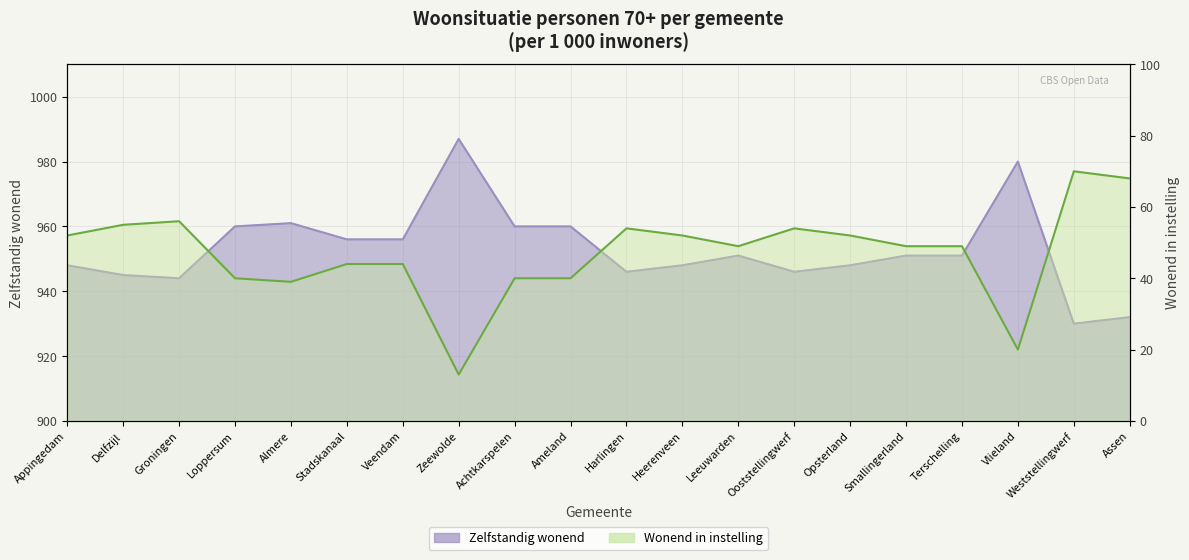

Reading left to right, extract all data points from this chart.

Zelfstandig wonend (per 1000): Appingedam=948	Delfzijl=945	Groningen=944	Loppersum=960	Almere=961	Stadskanaal=956	Veendam=956	Zeewolde=987	Achtkarspelen=960	Ameland=960	Harlingen=946	Heerenveen=948	Leeuwarden=951	Ooststellingwerf=946	Opsterland=948	Smallingerland=951	Terschelling=951	Vlieland=980	Weststellingwerf=930	Assen=932
Wonend in instelling (per 1000): Appingedam=52	Delfzijl=55	Groningen=56	Loppersum=40	Almere=39	Stadskanaal=44	Veendam=44	Zeewolde=13	Achtkarspelen=40	Ameland=40	Harlingen=54	Heerenveen=52	Leeuwarden=49	Ooststellingwerf=54	Opsterland=52	Smallingerland=49	Terschelling=49	Vlieland=20	Weststellingwerf=70	Assen=68